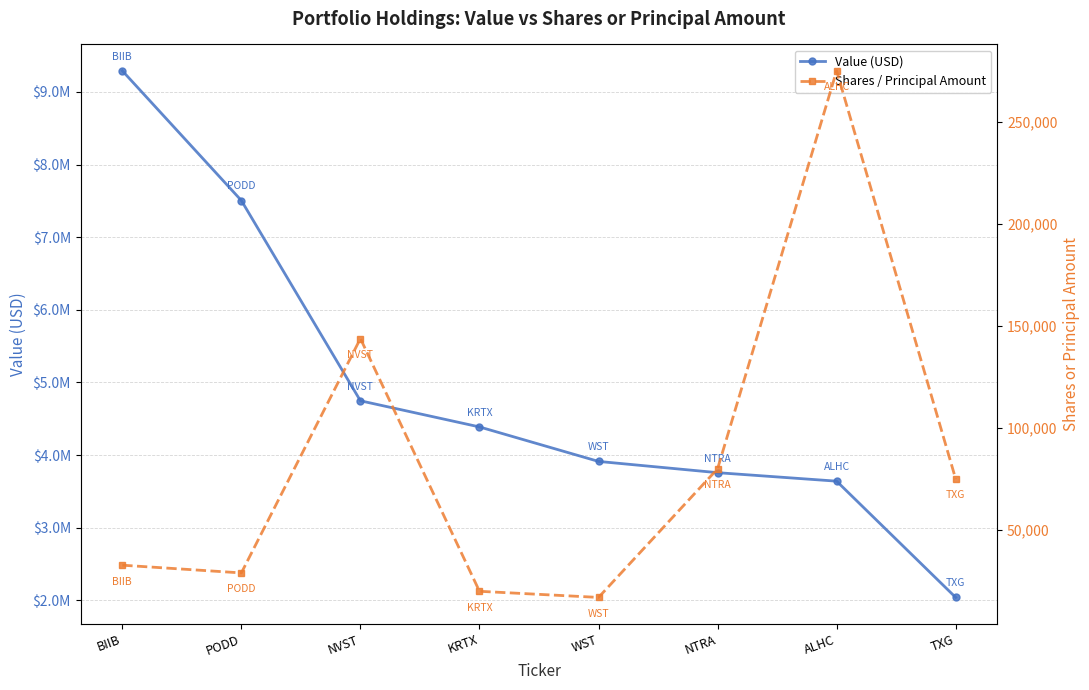

What is the difference between the second highest and minimum values in the Value (USD) series?

5466000